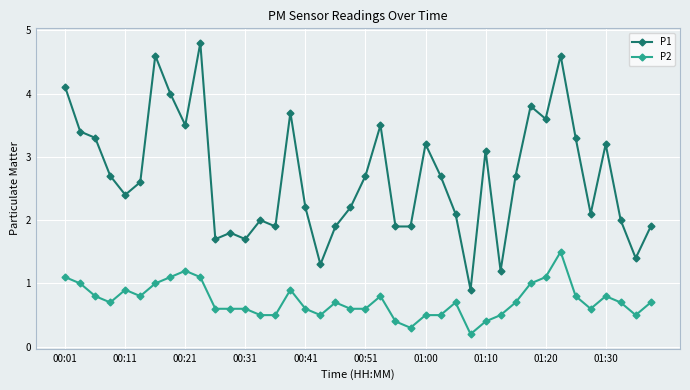

True or false: P1 and P2 intersect in this chart.

False